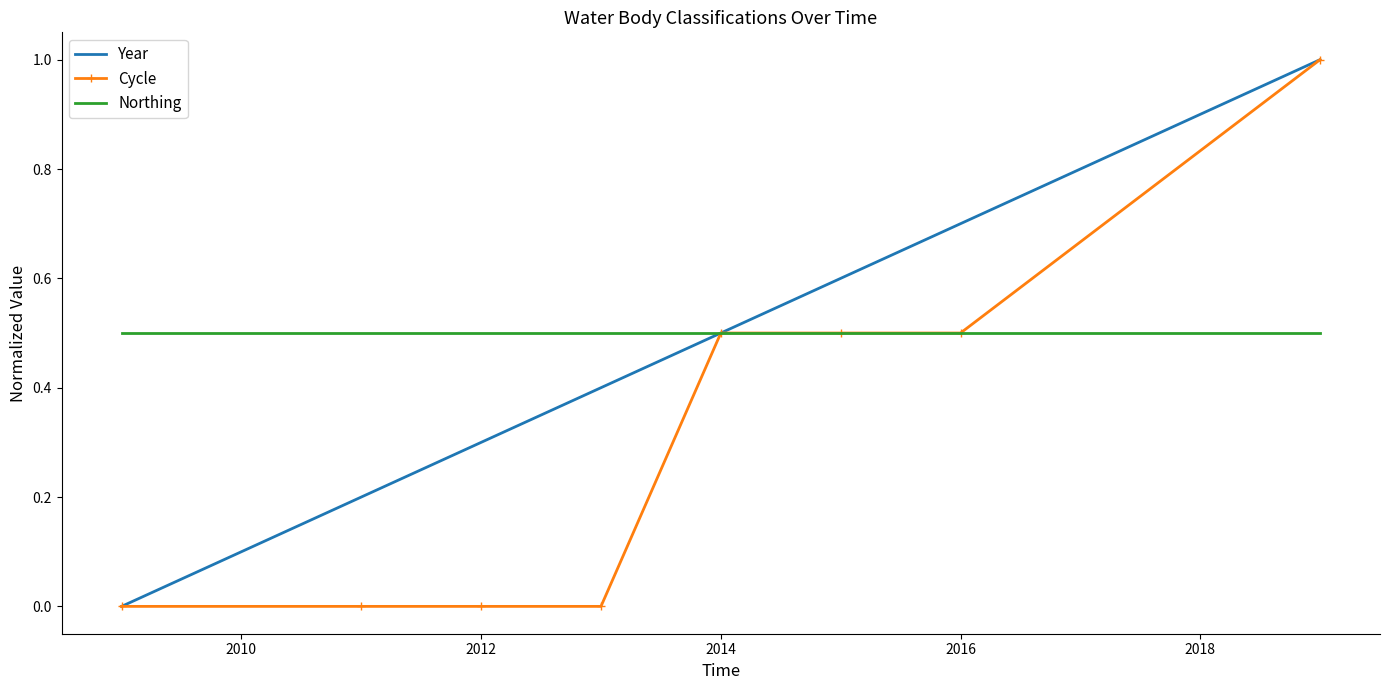

Which series has the largest total across all categories?

Northing